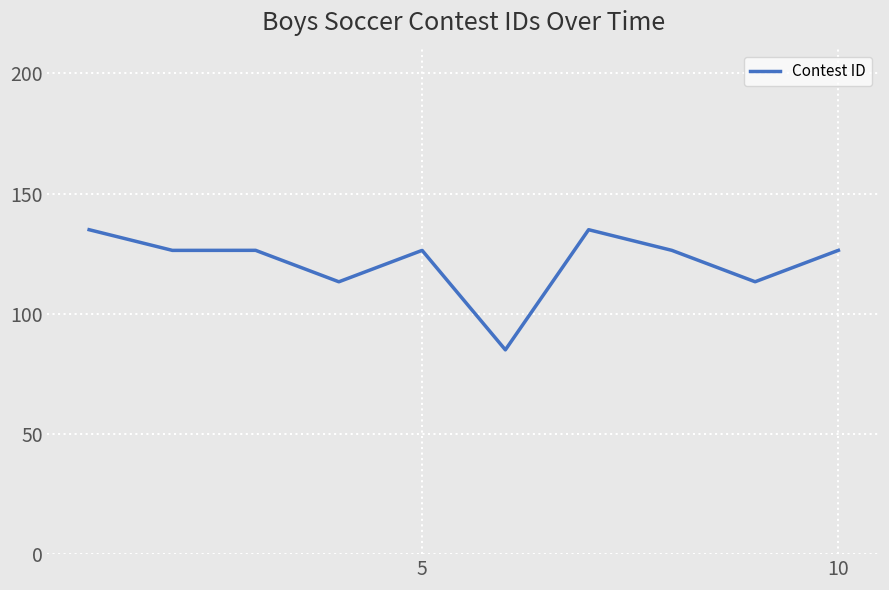

What is the minimum value shown in the chart?

85.0